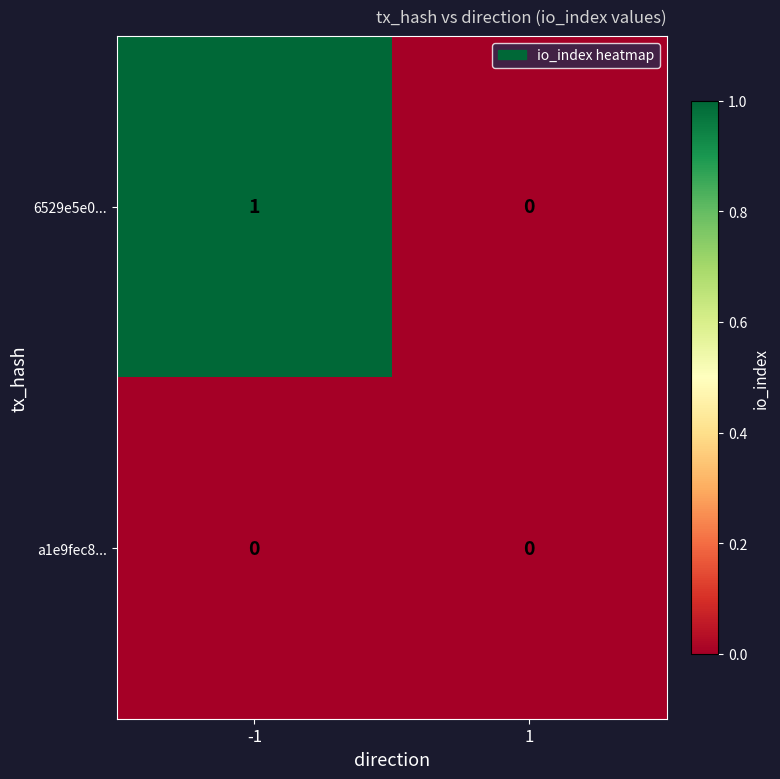

How many categories are shown in the chart?

2